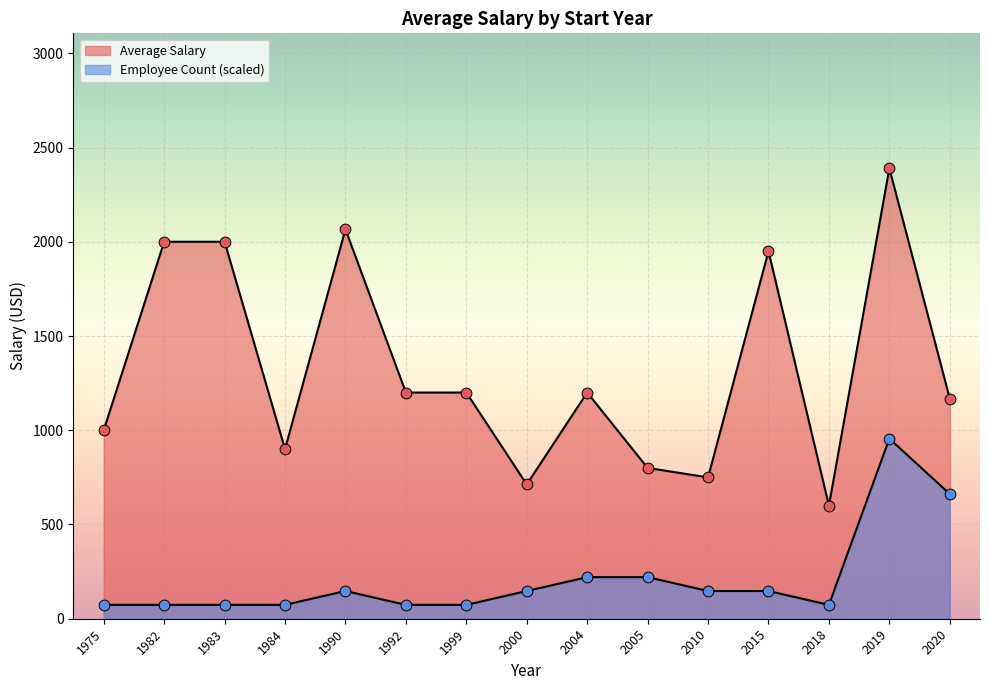

How many lines are shown in the chart?

2